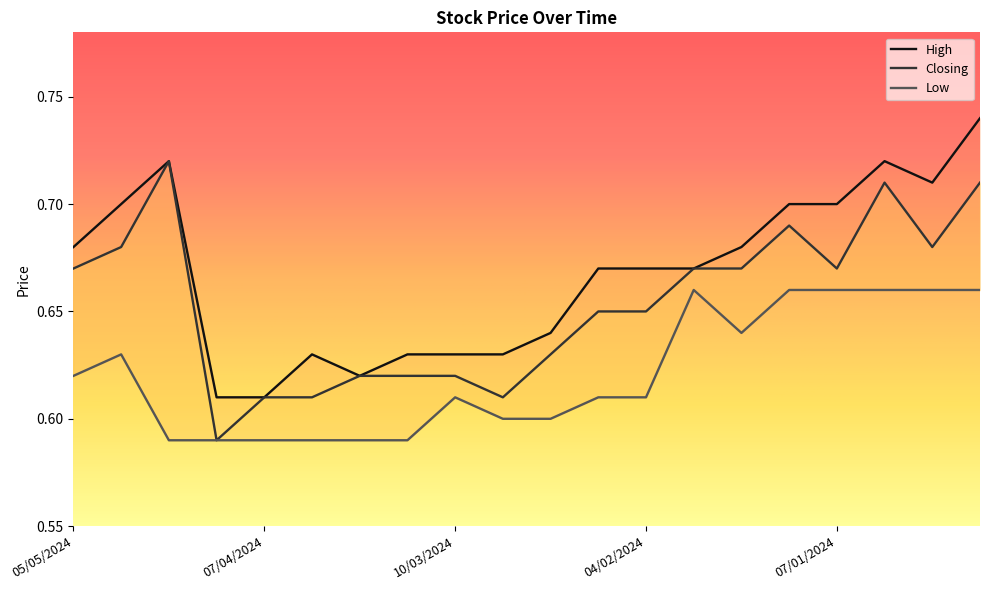

Between 25/02/2024 and 28/01/2024, which is larger?

28/01/2024